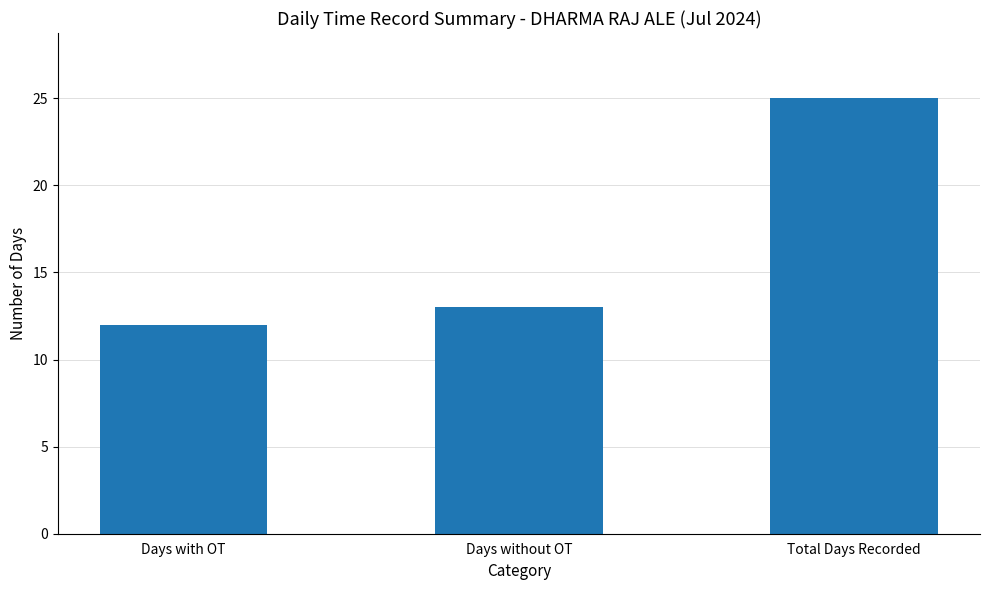

What is the smallest value displayed?

12